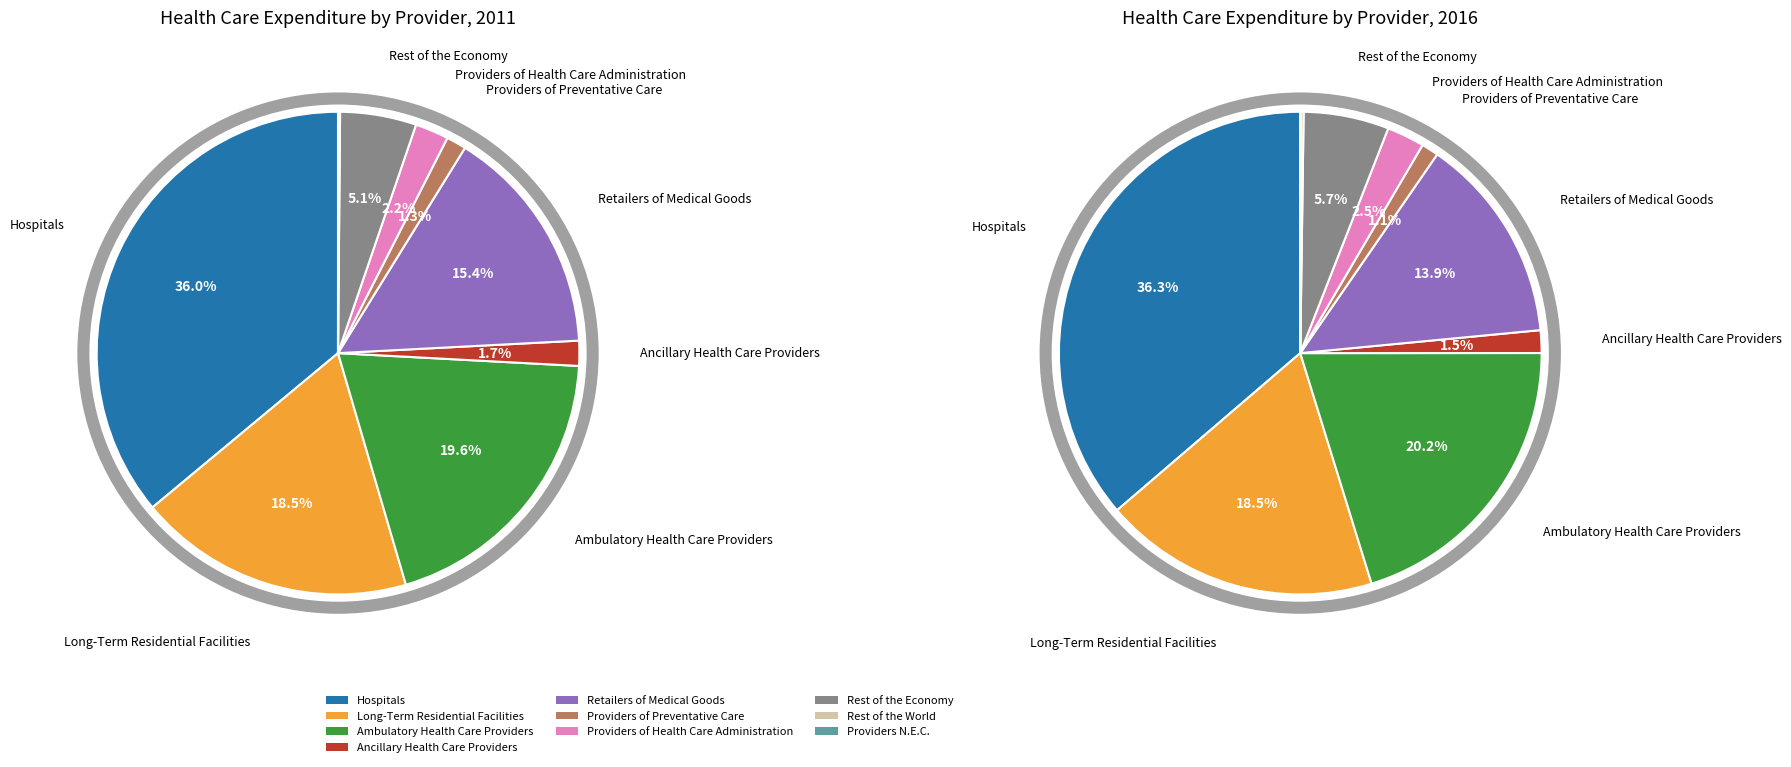

Which series has the widest spread of values?

values_2016